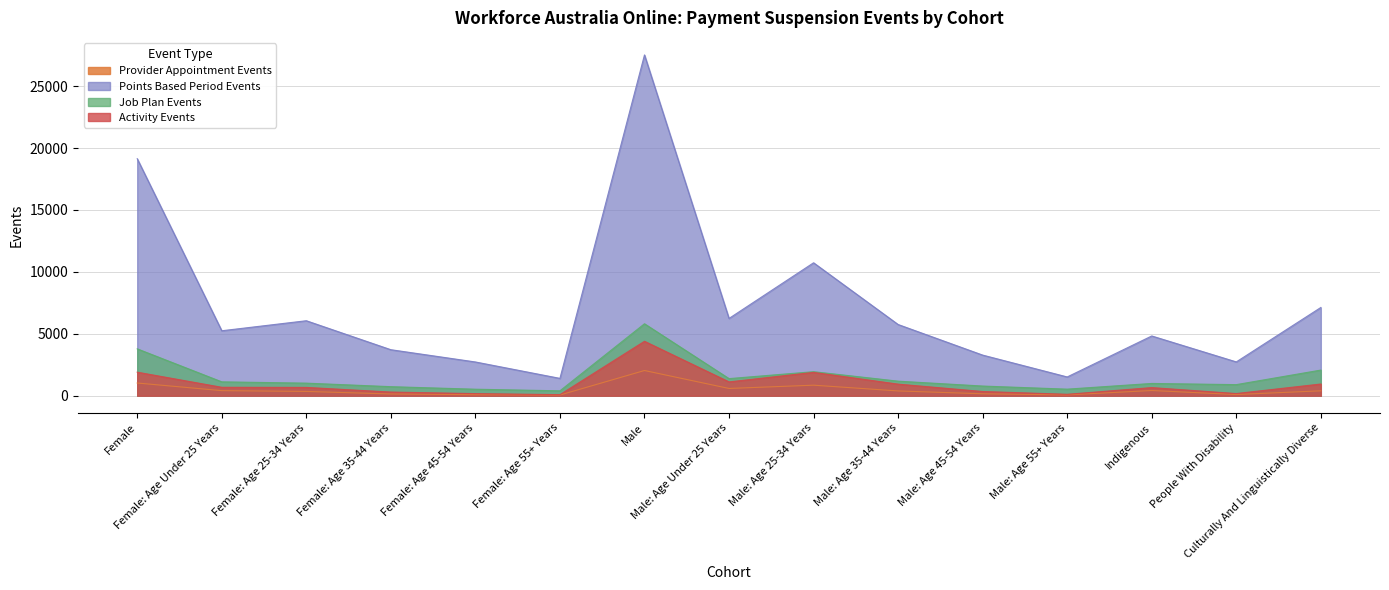

True or false: Points Based Period Events has a value of 31906 at Female.

False